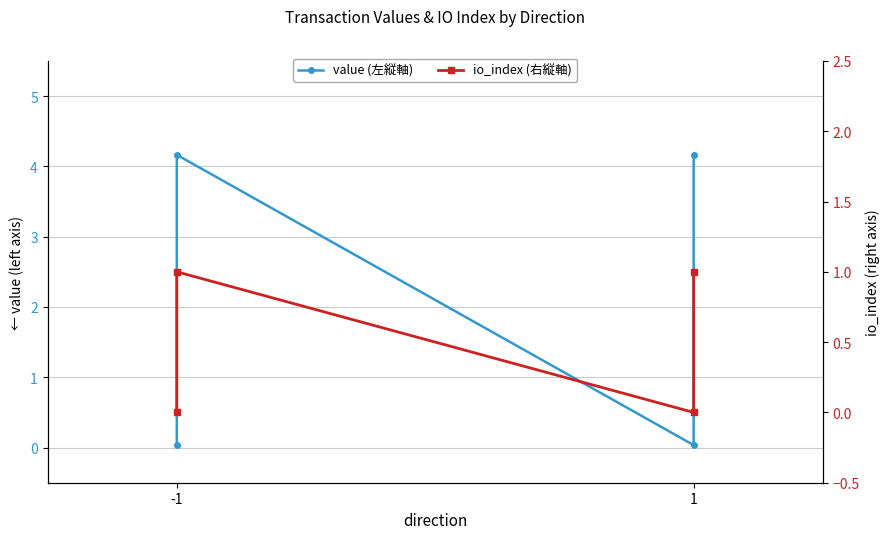

List the series in order of their peak value, lowest first.

io_index (右縦軸), value (左縦軸)